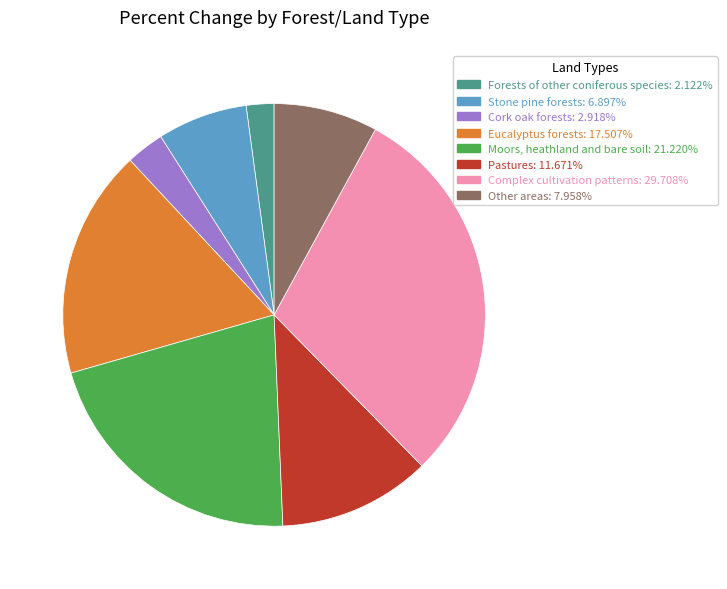

How many slices are in this pie chart?

8